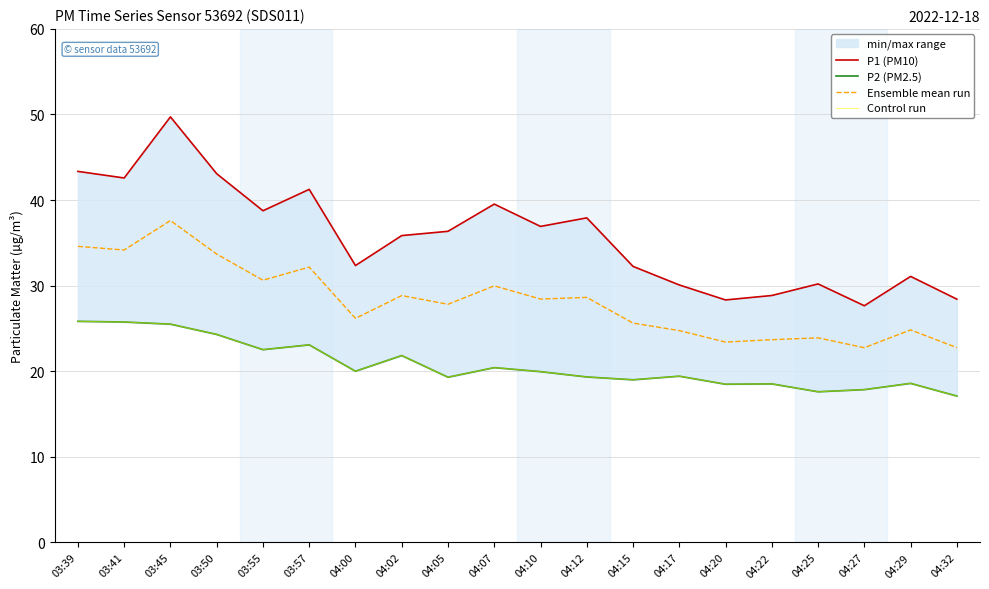

Reading left to right, list all the values displayed in this chart.

P1 (PM10): 03:39=43.4	03:41=42.6	03:45=49.7	03:50=43.1	03:55=38.8	03:57=41.2	04:00=32.4	04:02=35.9	04:05=36.4	04:07=39.5	04:10=36.9	04:12=37.9	04:15=32.2	04:17=30.1	04:20=28.3	04:22=28.9	04:25=30.2	04:27=27.6	04:29=31.1	04:32=28.4
P2 (PM2.5): 03:39=25.8	03:41=25.8	03:45=25.5	03:50=24.3	03:55=22.5	03:57=23.1	04:00=20.0	04:02=21.8	04:05=19.3	04:07=20.4	04:10=19.9	04:12=19.3	04:15=19.0	04:17=19.4	04:20=18.5	04:22=18.5	04:25=17.6	04:27=17.9	04:29=18.6	04:32=17.1
Ensemble mean run: 03:39=34.6	03:41=34.2	03:45=37.6	03:50=33.7	03:55=30.6	03:57=32.2	04:00=26.2	04:02=28.8	04:05=27.8	04:07=30.0	04:10=28.4	04:12=28.6	04:15=25.6	04:17=24.8	04:20=23.4	04:22=23.7	04:25=23.9	04:27=22.8	04:29=24.8	04:32=22.8
Control run: 03:39=25.8	03:41=25.8	03:45=25.5	03:50=24.3	03:55=22.5	03:57=23.1	04:00=20.0	04:02=21.8	04:05=19.3	04:07=20.4	04:10=19.9	04:12=19.3	04:15=19.0	04:17=19.4	04:20=18.5	04:22=18.5	04:25=17.6	04:27=17.9	04:29=18.6	04:32=17.1